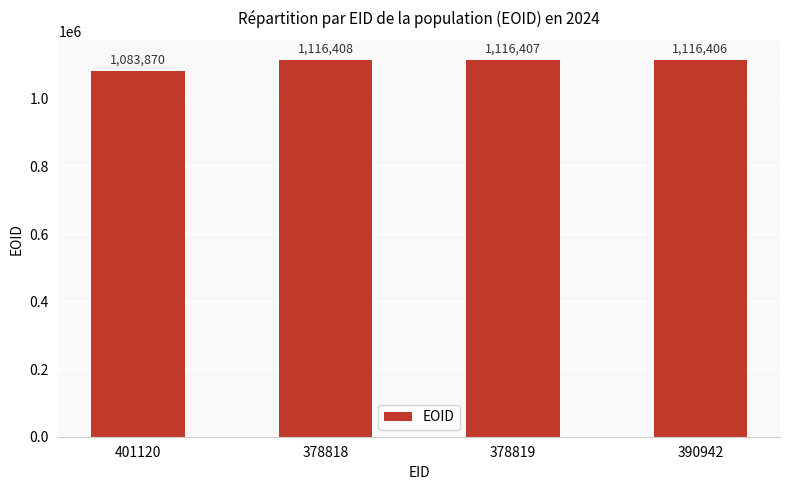

What position from the left is 378818?

2